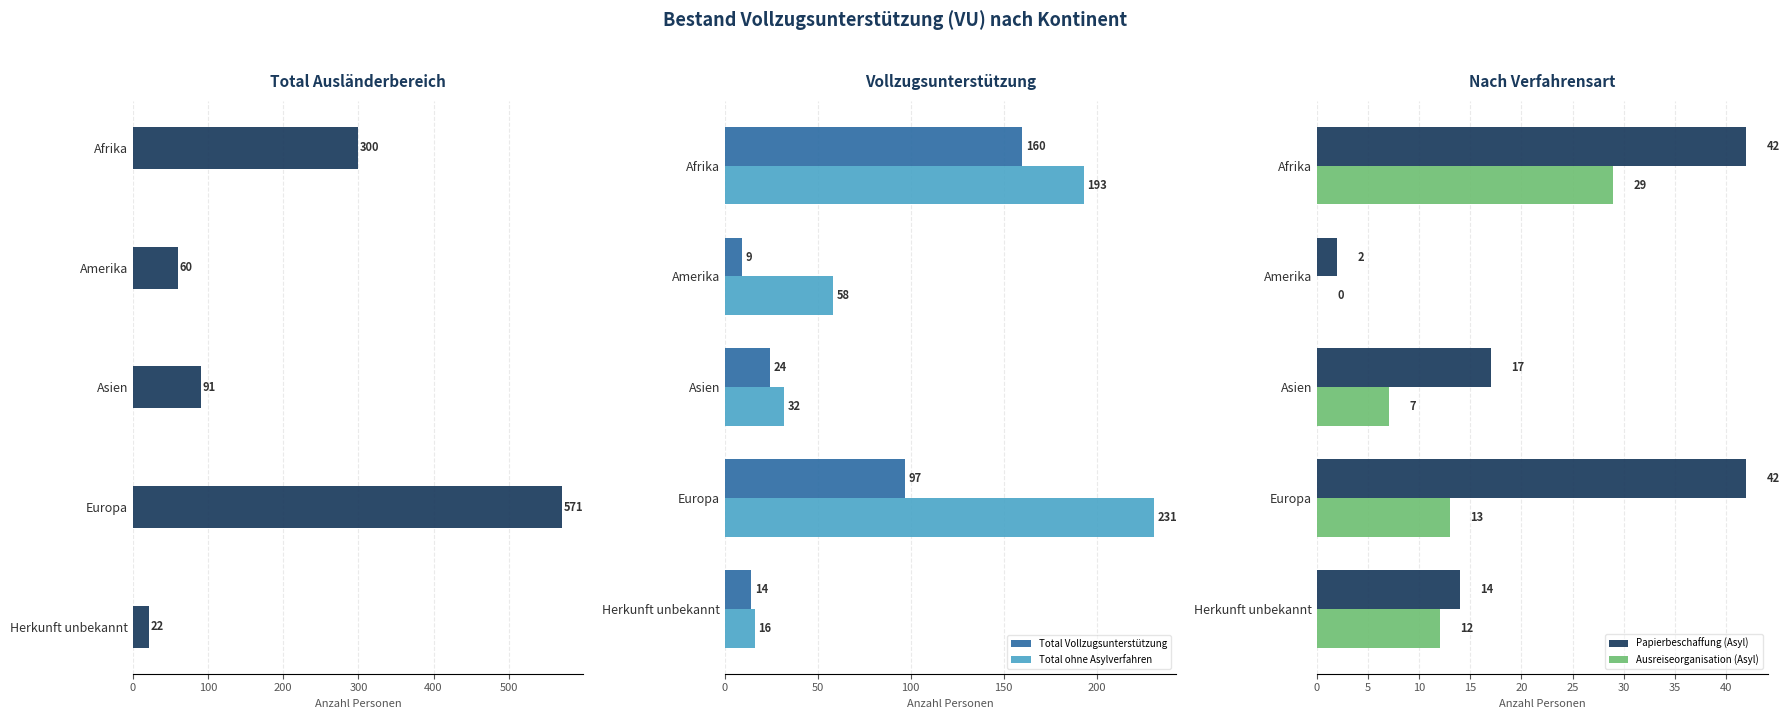

What is the greatest value displayed?

571